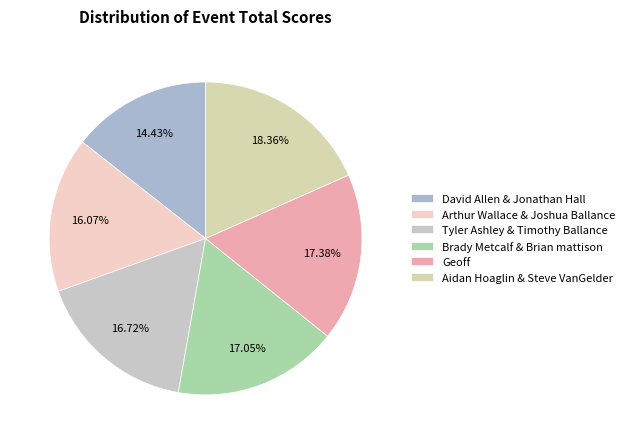

The Brady Metcalf & Brian mattison slice represents 17% of the pie. True or false?

True